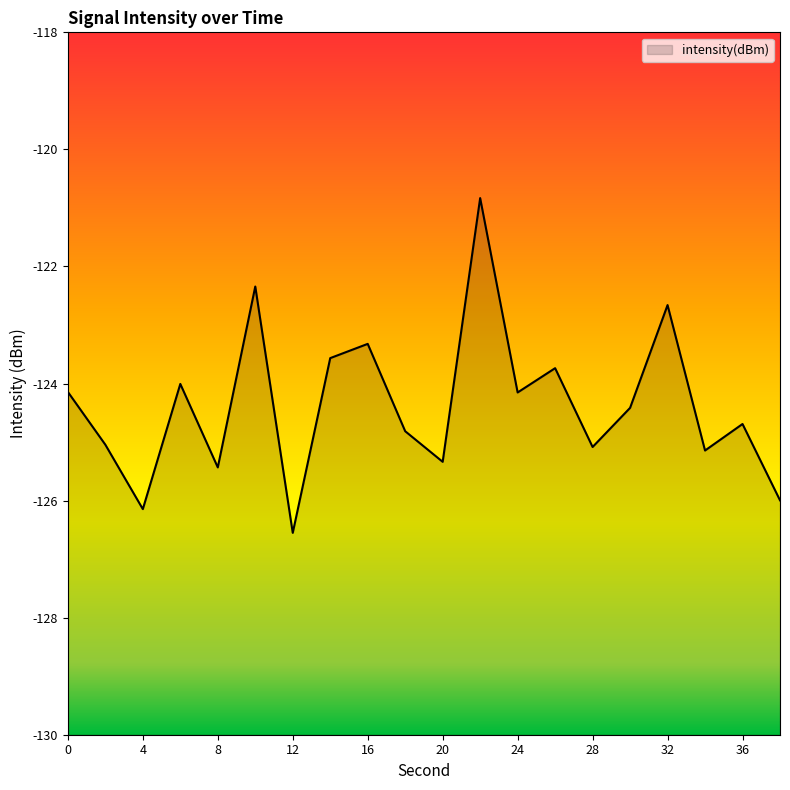

Reading left to right, what are all the values shown in this chart?

-124.1	-125.0	-126.1	-124.0	-125.4	-122.3	-126.6	-123.6	-123.3	-124.8	-125.3	-120.8	-124.2	-123.7	-125.1	-124.4	-122.7	-125.1	-124.7	-126.0